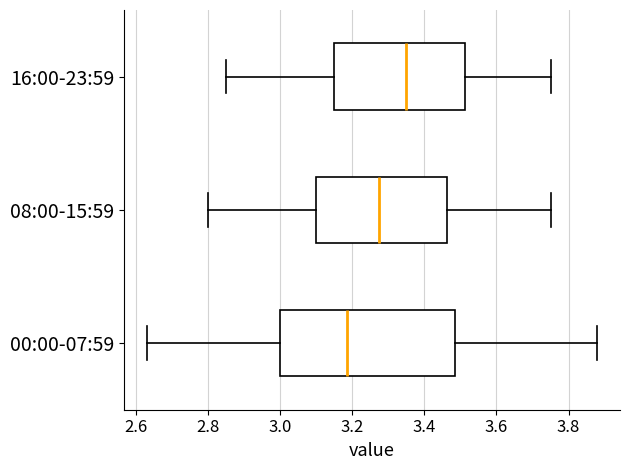

Reading bottom to top, read every box against the x-axis: the position of its median line, the range the box covers, and the ends of its whiskers. The values are not printed on the chart, so give them approximately, as read against the axis.

00:00-07:59: median 3.18, box 3.00 to 3.48, whiskers 2.64 to 3.88
08:00-15:59: median 3.28, box 3.10 to 3.46, whiskers 2.80 to 3.76
16:00-23:59: median 3.36, box 3.16 to 3.52, whiskers 2.86 to 3.76